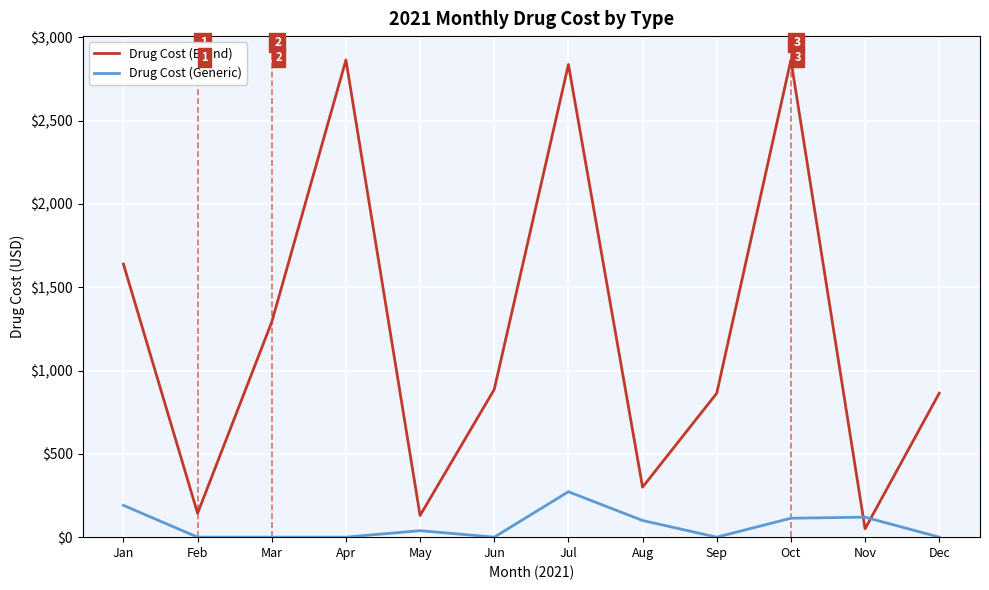

Rank the series by their average value, from highest to lowest.

Drug Cost (Brand), Drug Cost (Generic)